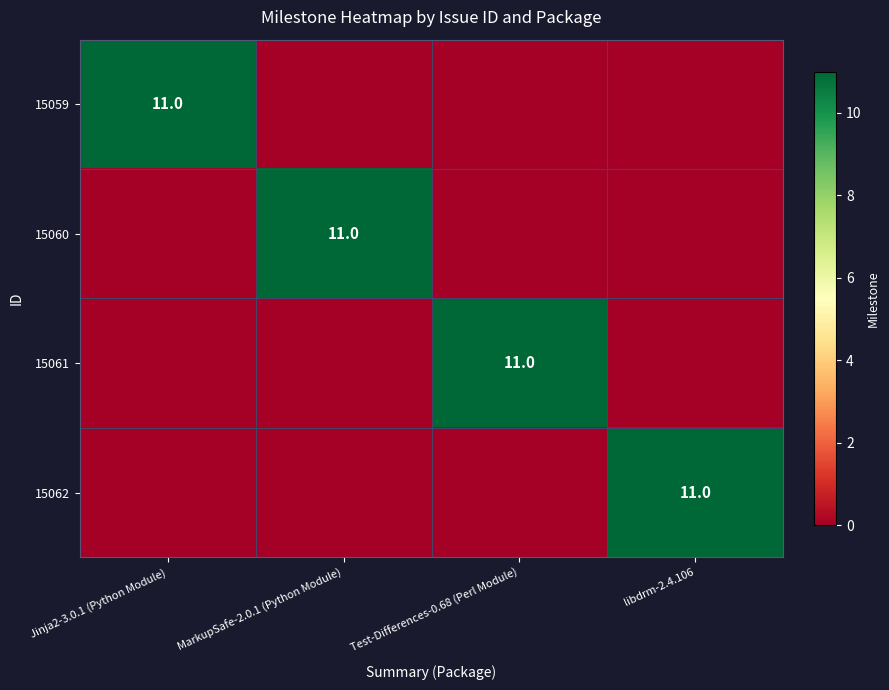

What is the difference between the highest and lowest values at MarkupSafe-2.0.1 (Python Module)?

11